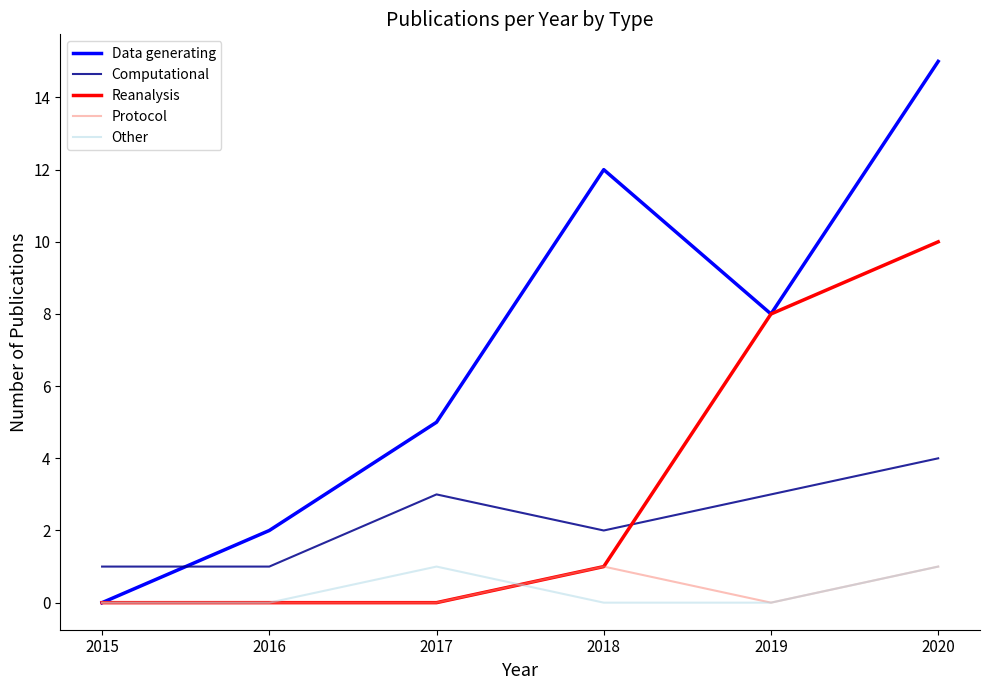

Reading left to right, list all the values displayed in this chart.

Data generating: 2015=0	2016=2	2017=5	2018=12	2019=8	2020=15
Computational: 2015=1	2016=1	2017=3	2018=2	2019=3	2020=4
Reanalysis: 2015=0	2016=0	2017=0	2018=1	2019=8	2020=10
Protocol: 2015=0	2016=0	2017=0	2018=1	2019=0	2020=1
Other: 2015=0	2016=0	2017=1	2018=0	2019=0	2020=1